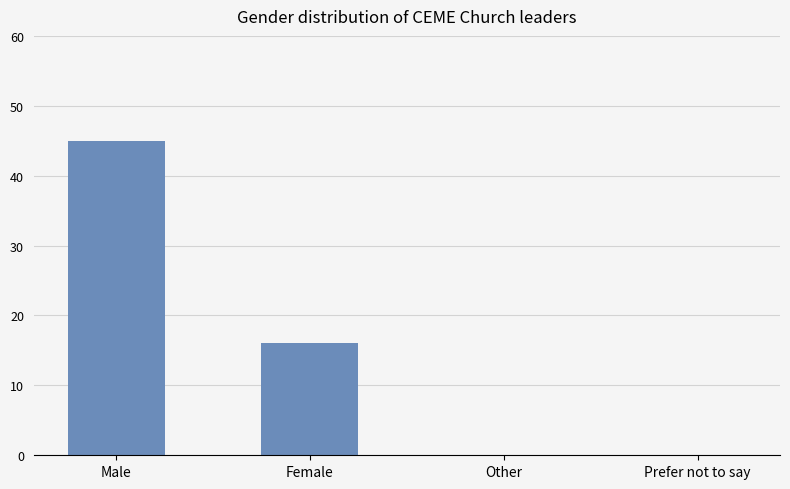

Read the value at Female.

16